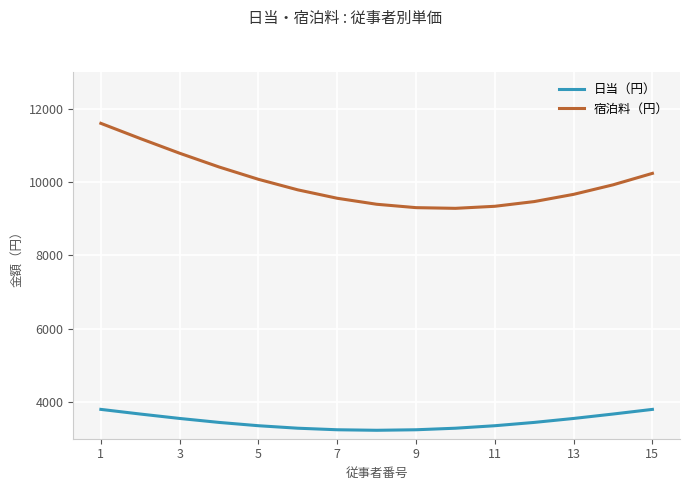

What is the highest value of the 日当（円） series?

3800.0